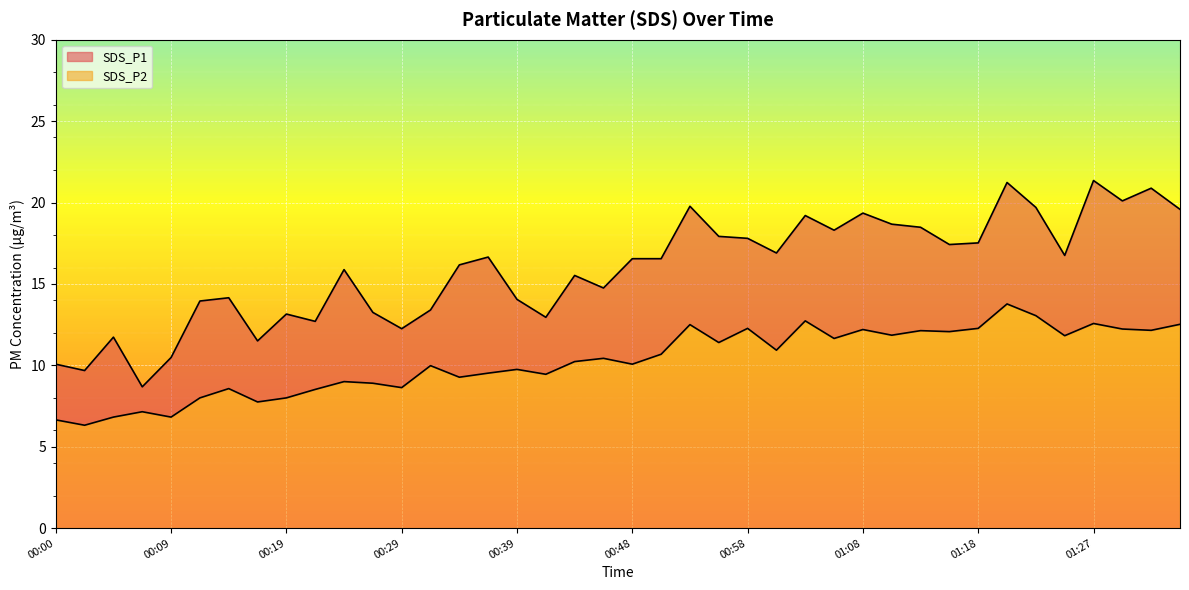

What is the minimum value for SDS_P2?

6.3